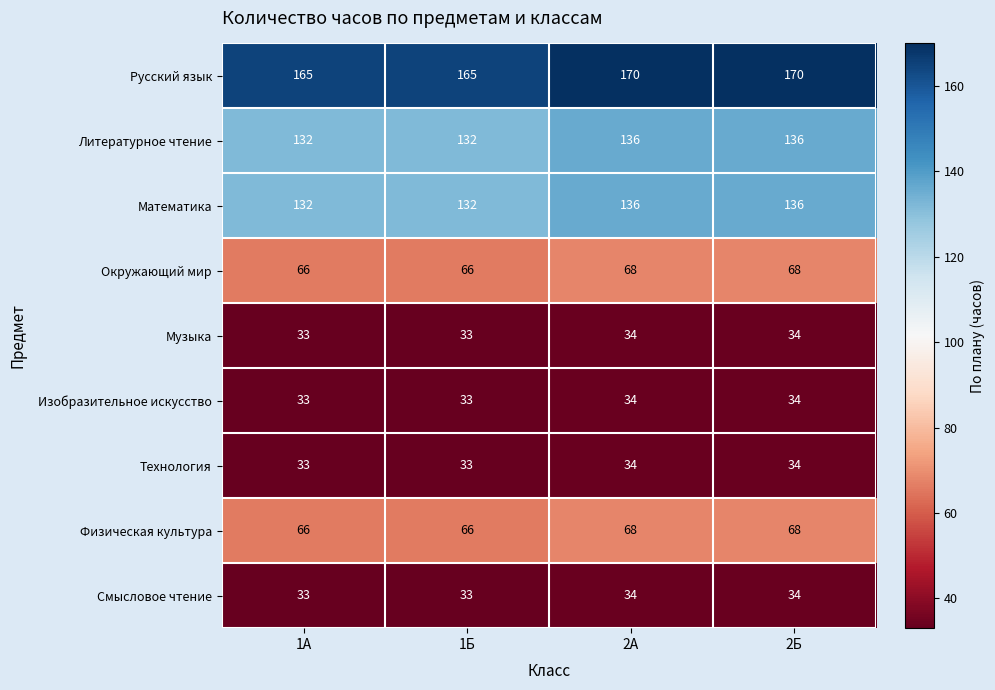

What is the minimum value shown in the chart?

33